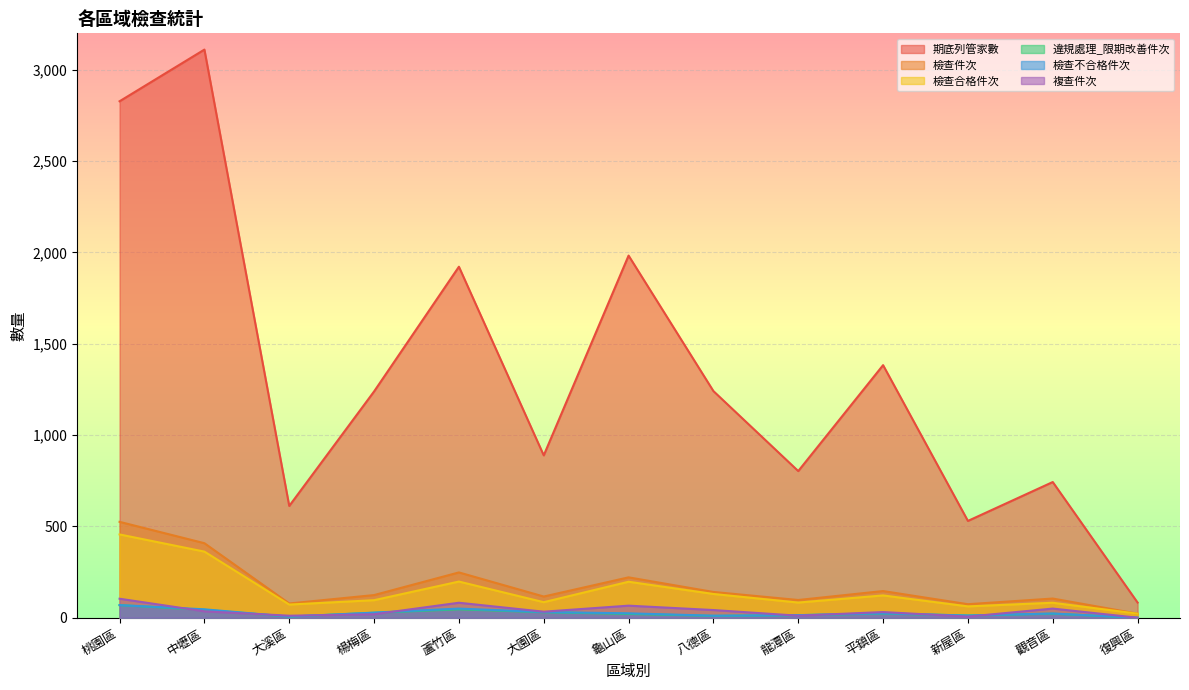

True or false: 檢查件次 and 違規處理_限期改善件次 intersect in this chart.

False